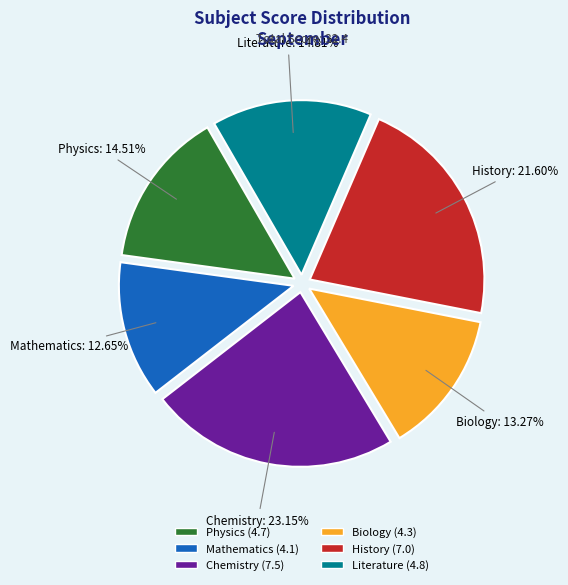

What is the ratio of the value at Biology to the value at Mathematics?

1.0